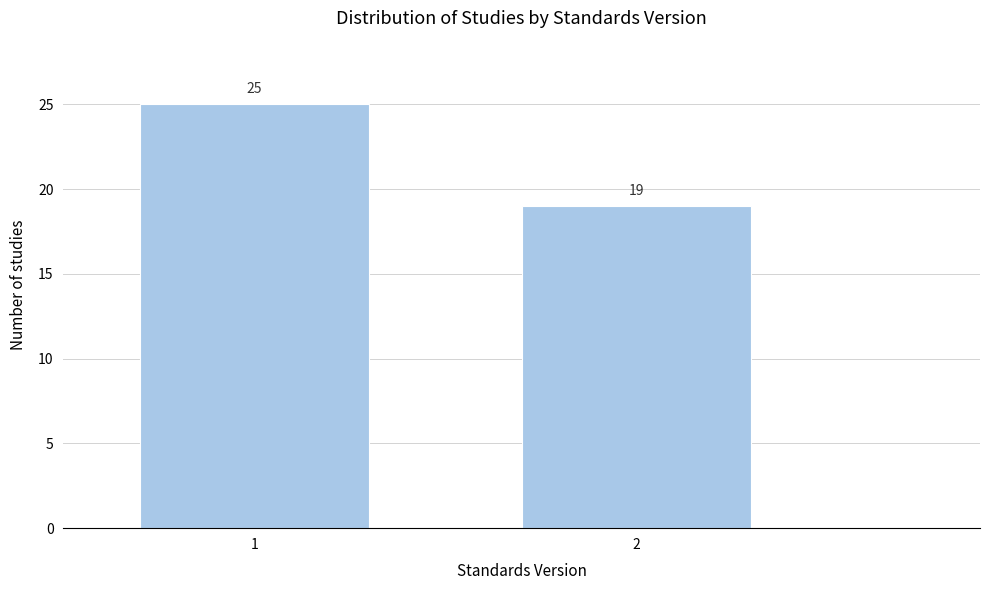

Reading right to left, what are all the values shown in this chart?

2=19	1=25